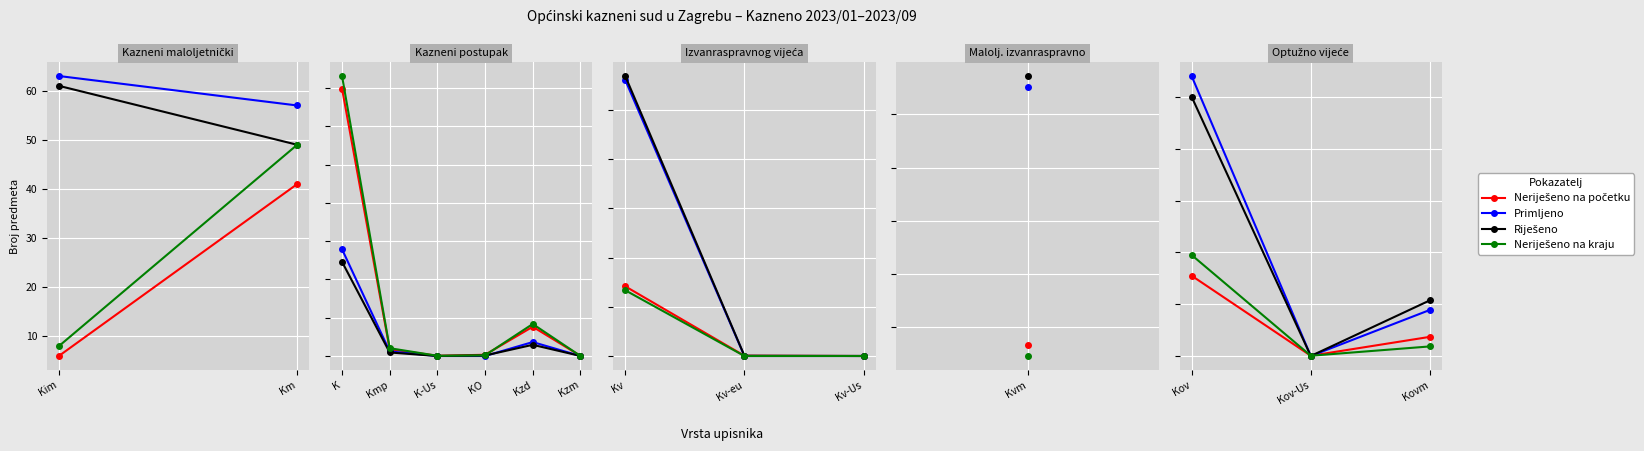

The value of Neriješeno na kraju at Kov-Us is 2. True or false?

False